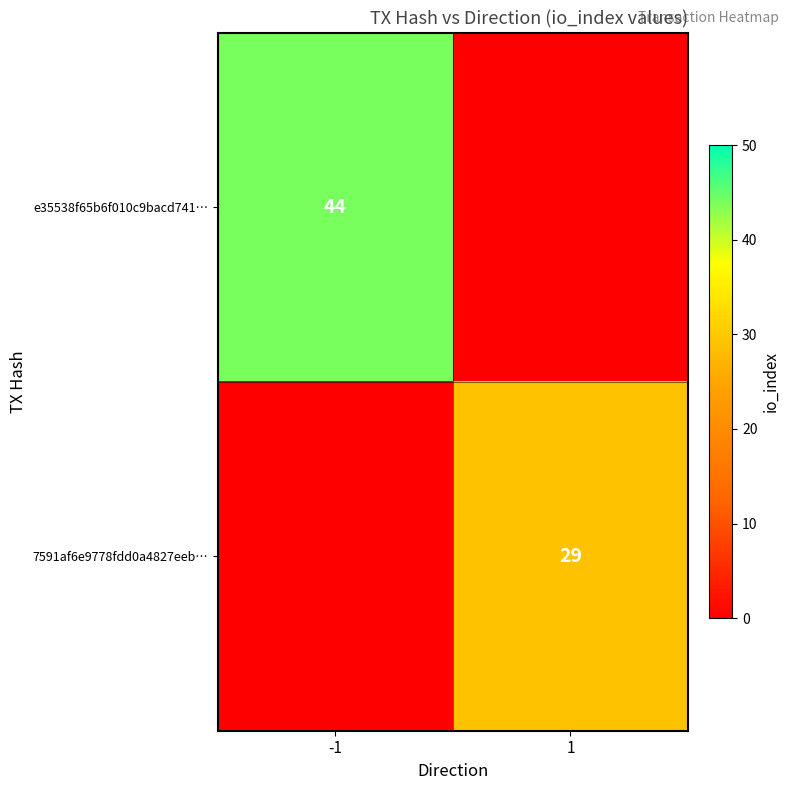

The e35538f65b6f010c9bacd741… series shows 58 at -1. True or false?

False